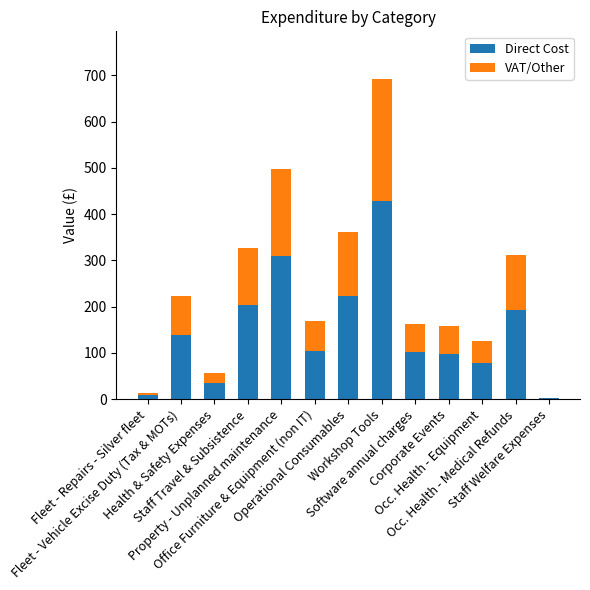

Are the bars grouped side by side (vs. stacked)?

No